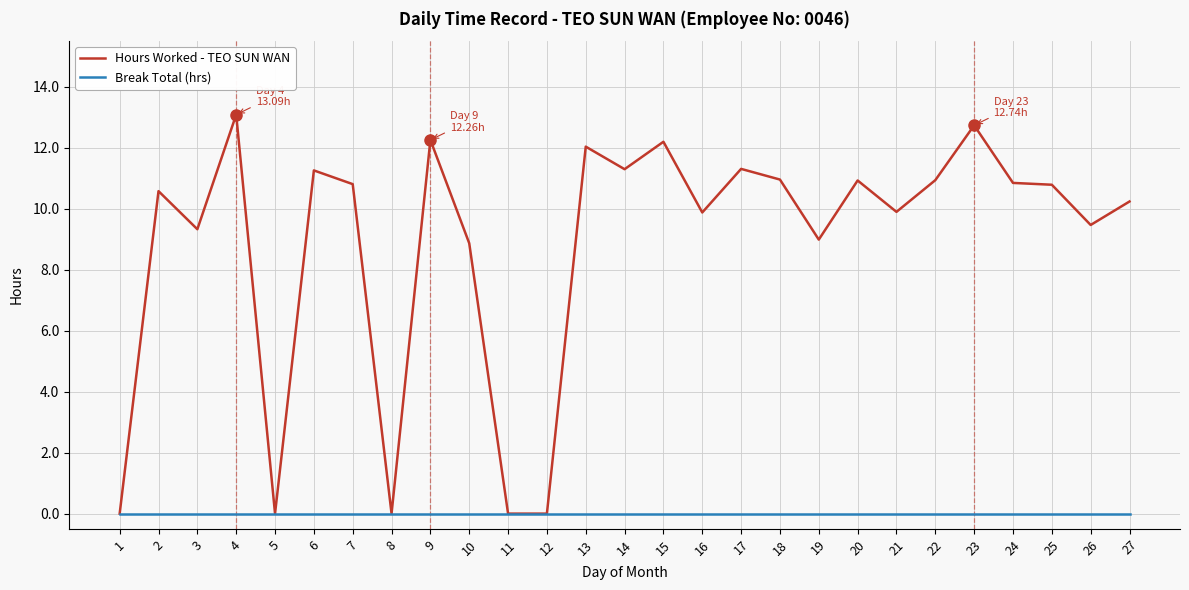

Which series has the widest spread of values?

Hours Worked - TEO SUN WAN